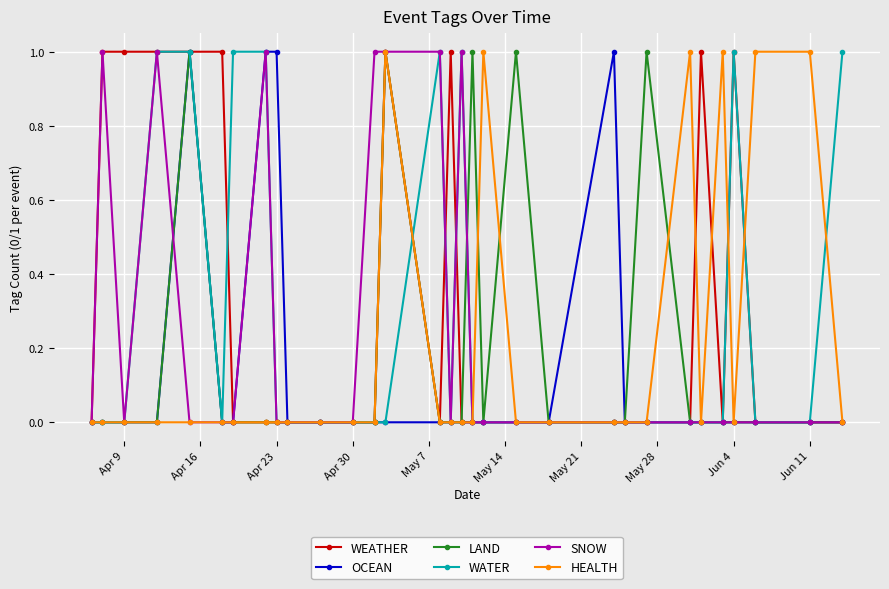

Rank the series by their average value, from highest to lowest.

WEATHER, WATER, SNOW, HEALTH, LAND, OCEAN